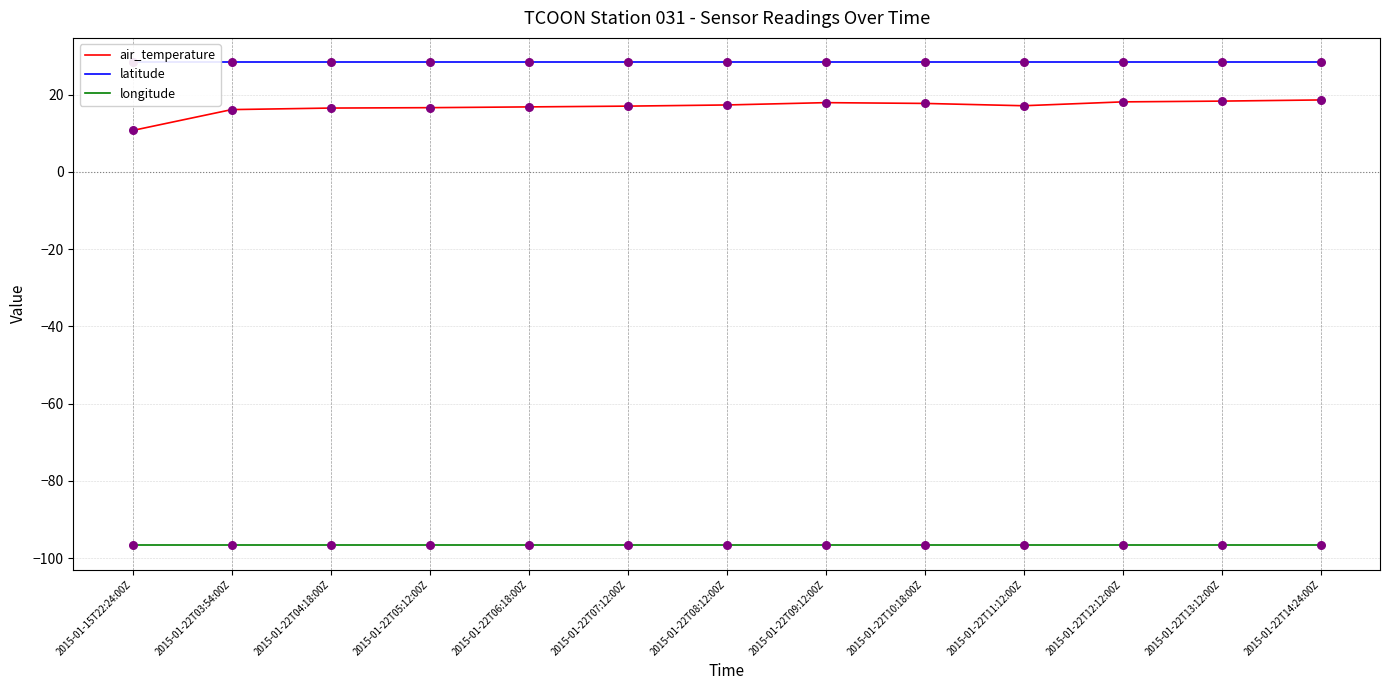

What are all the series names shown in the legend?

air_temperature, latitude, longitude